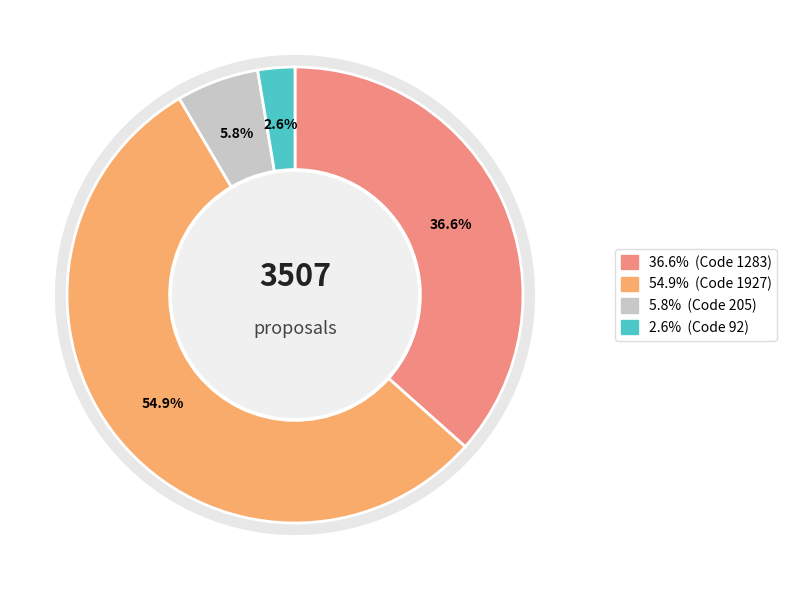

Which slice represents more than half of the pie?

1927